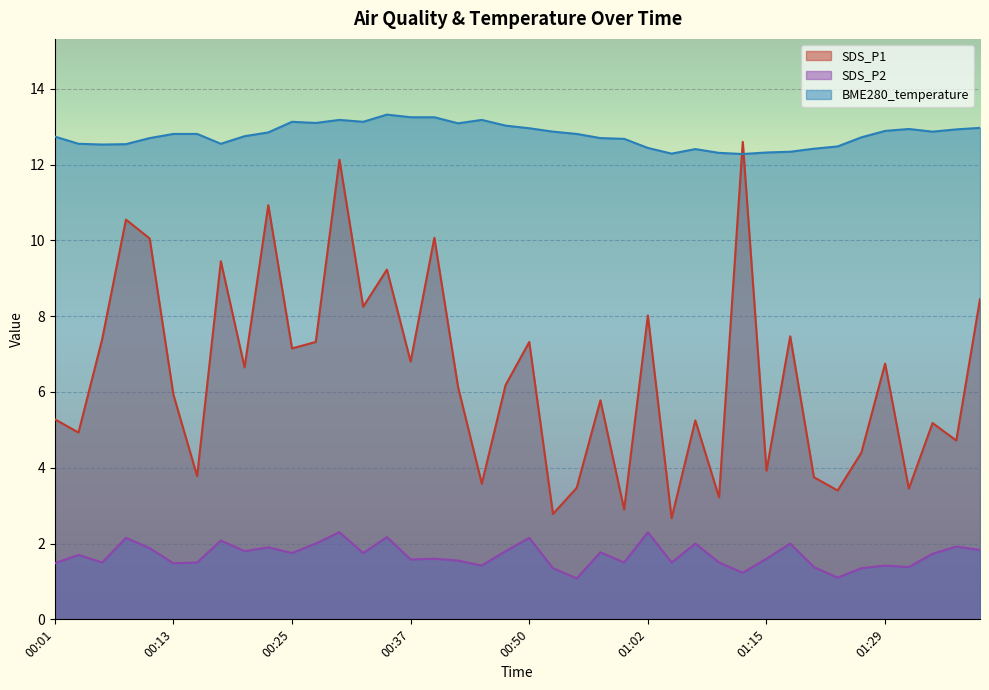

What are all the series names shown in the legend?

SDS_P1, SDS_P2, BME280_temperature